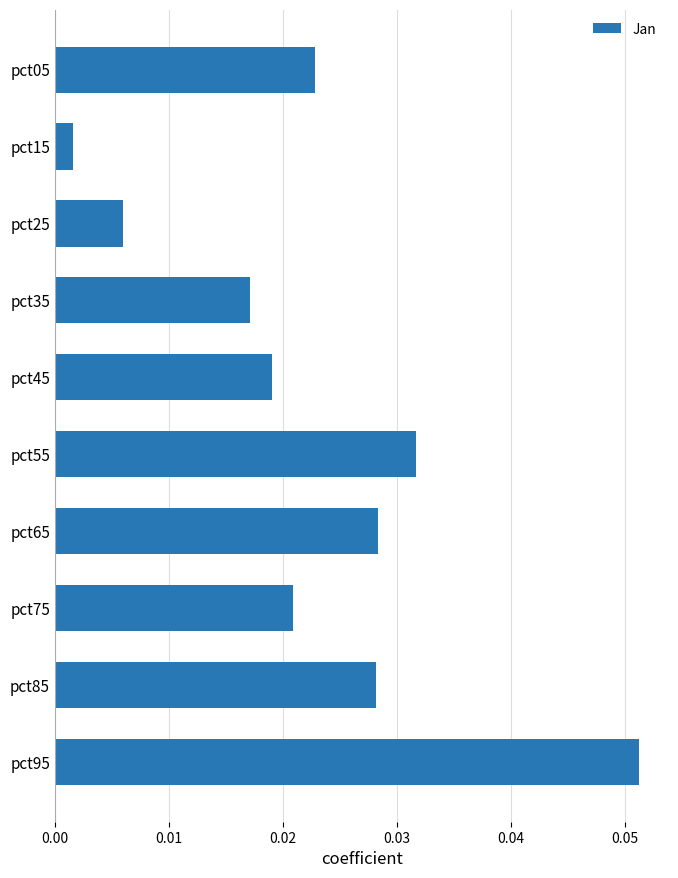

Where is the data nearest to the value 0?

pct15